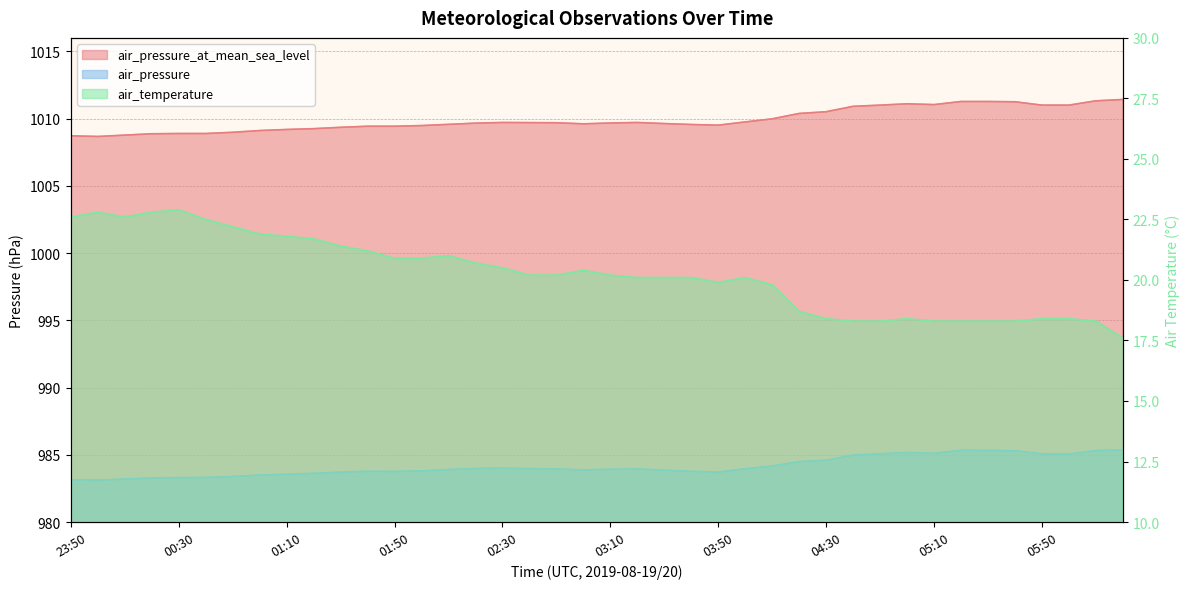

The value of air_temperature at 03:30 is 20.1. True or false?

True